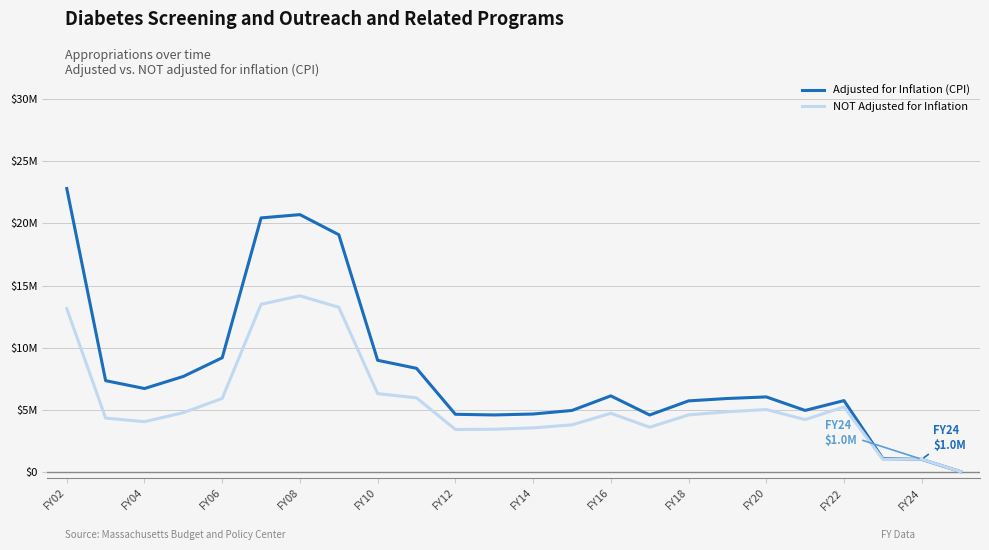

In NOT Adjusted for Inflation, how many points are lower than both neighbors (excluding endpoints)?

4